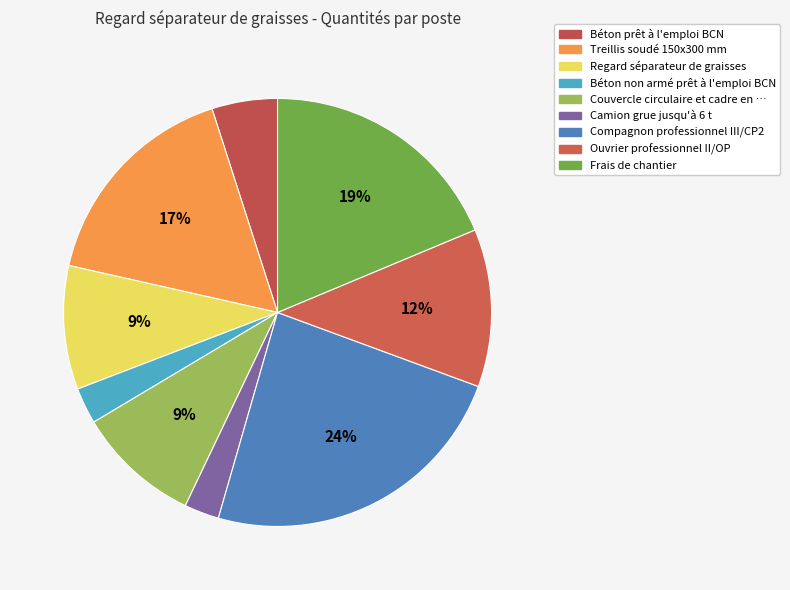

Rank the categories by value from lowest to highest.

Camion grue jusqu'à 6 t, Béton non armé prêt à l'emploi BCN, Béton prêt à l'emploi BCN, Regard séparateur de graisses, Couvercle circulaire et cadre en fonte, Ouvrier professionnel II/OP, Treillis soudé 150x300 mm, Frais de chantier, Compagnon professionnel III/CP2